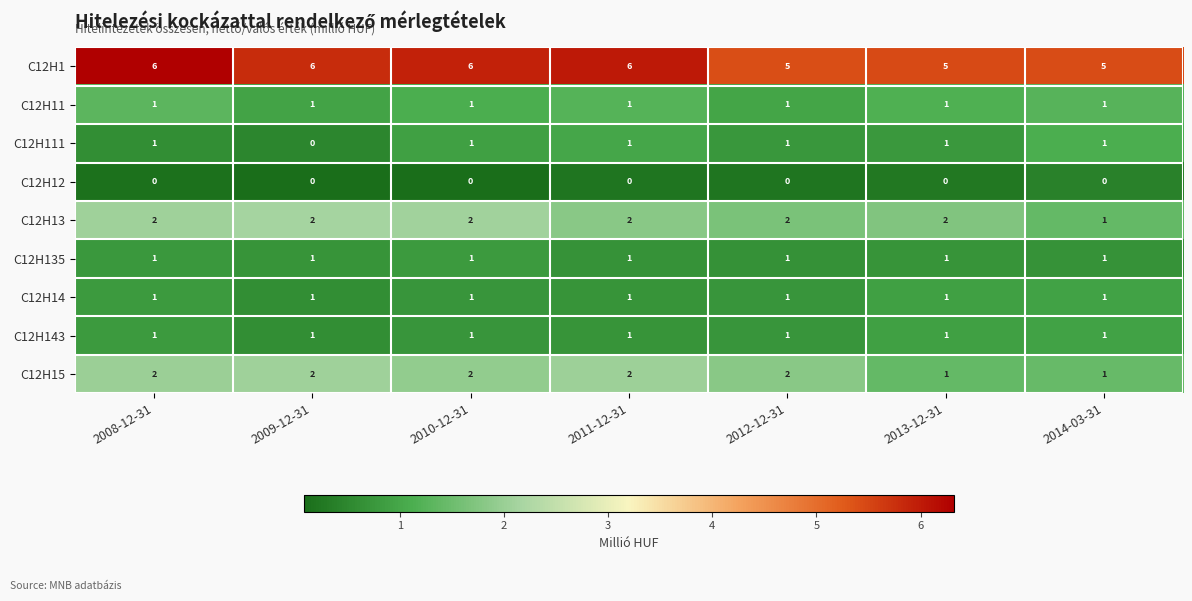

What is the difference between the highest and lowest values at 2011-12-31?

6